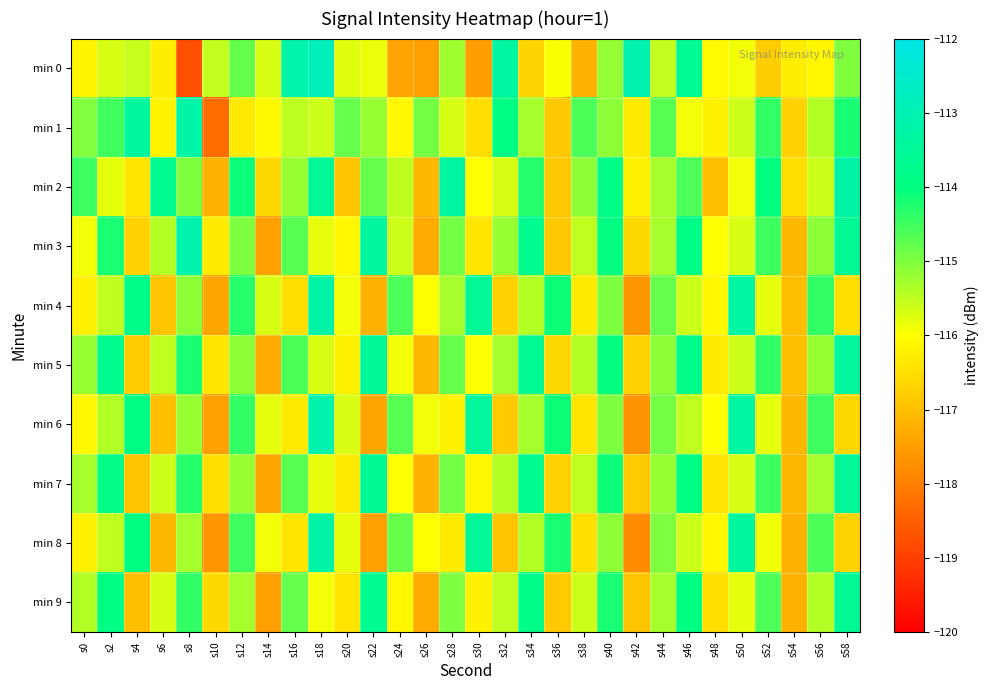

What is the maximum value shown in the chart?

-112.8